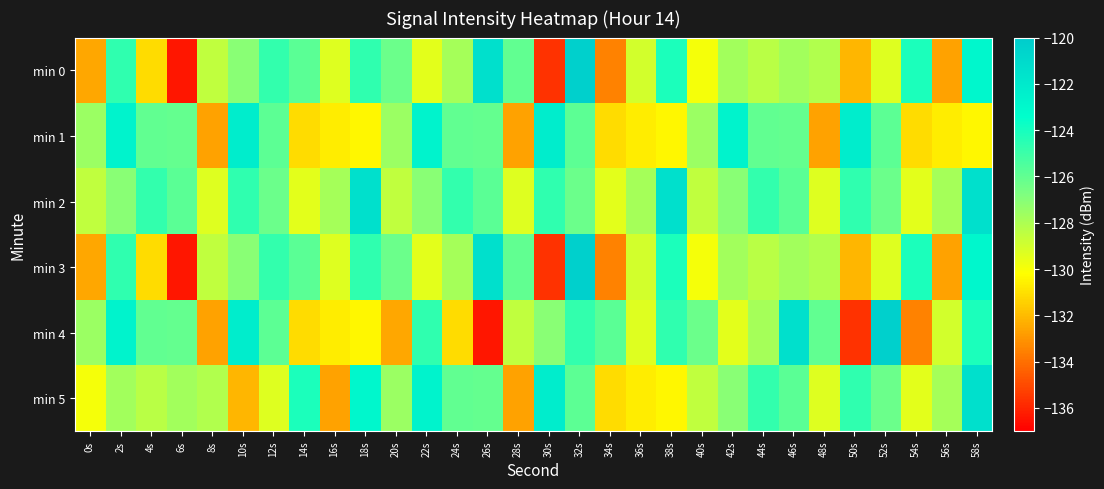

Reading right to left, list all the values displayed in this chart.

min 0: 58s=-122.9	56s=-132.6	54s=-124.2	52s=-129.3	50s=-132.1	48s=-128.1	46s=-127.8	44s=-128.4	42s=-127.7	40s=-129.9	38s=-124.2	36s=-129.0	34s=-133.5	32s=-120.3	30s=-135.6	28s=-126.0	26s=-121.4	24s=-127.8	22s=-129.4	20s=-126.3	18s=-124.7	16s=-129.4	14s=-125.8	12s=-124.7	10s=-127.1	8s=-128.5	6s=-136.4	4s=-131.1	2s=-124.7	0s=-132.5
min 1: 58s=-130.4	56s=-130.7	54s=-131.1	52s=-125.9	50s=-122.2	48s=-132.7	46s=-126.1	44s=-126.0	42s=-122.6	40s=-127.6	38s=-130.4	36s=-130.7	34s=-131.1	32s=-125.9	30s=-122.2	28s=-132.7	26s=-126.1	24s=-126.0	22s=-122.6	20s=-127.6	18s=-130.4	16s=-130.7	14s=-131.1	12s=-125.9	10s=-122.2	8s=-132.7	6s=-126.1	4s=-126.0	2s=-122.6	0s=-127.6
min 2: 58s=-121.4	56s=-127.8	54s=-129.4	52s=-126.3	50s=-124.7	48s=-129.4	46s=-125.8	44s=-124.7	42s=-127.1	40s=-128.5	38s=-121.4	36s=-127.8	34s=-129.4	32s=-126.3	30s=-124.7	28s=-129.4	26s=-125.8	24s=-124.7	22s=-127.1	20s=-128.5	18s=-121.4	16s=-127.8	14s=-129.4	12s=-126.3	10s=-124.7	8s=-129.4	6s=-125.8	4s=-124.7	2s=-127.1	0s=-128.5
min 3: 58s=-122.9	56s=-132.6	54s=-124.2	52s=-129.3	50s=-132.1	48s=-128.1	46s=-127.8	44s=-128.4	42s=-127.7	40s=-129.9	38s=-124.2	36s=-129.0	34s=-133.5	32s=-120.3	30s=-135.6	28s=-126.0	26s=-121.4	24s=-127.8	22s=-129.4	20s=-126.3	18s=-124.7	16s=-129.4	14s=-125.8	12s=-124.7	10s=-127.1	8s=-128.5	6s=-136.4	4s=-131.1	2s=-124.7	0s=-132.5
min 4: 58s=-124.2	56s=-129.0	54s=-133.5	52s=-120.3	50s=-135.6	48s=-126.0	46s=-121.4	44s=-127.8	42s=-129.4	40s=-126.3	38s=-124.7	36s=-129.4	34s=-125.8	32s=-124.7	30s=-127.1	28s=-128.5	26s=-136.4	24s=-131.1	22s=-124.7	20s=-132.5	18s=-130.4	16s=-130.7	14s=-131.1	12s=-125.9	10s=-122.2	8s=-132.7	6s=-126.1	4s=-126.0	2s=-122.6	0s=-127.6
min 5: 58s=-121.4	56s=-127.8	54s=-129.4	52s=-126.3	50s=-124.7	48s=-129.4	46s=-125.8	44s=-124.7	42s=-127.1	40s=-128.5	38s=-130.4	36s=-130.7	34s=-131.1	32s=-125.9	30s=-122.2	28s=-132.7	26s=-126.1	24s=-126.0	22s=-122.6	20s=-127.6	18s=-122.9	16s=-132.6	14s=-124.2	12s=-129.3	10s=-132.1	8s=-128.1	6s=-127.8	4s=-128.4	2s=-127.7	0s=-129.9